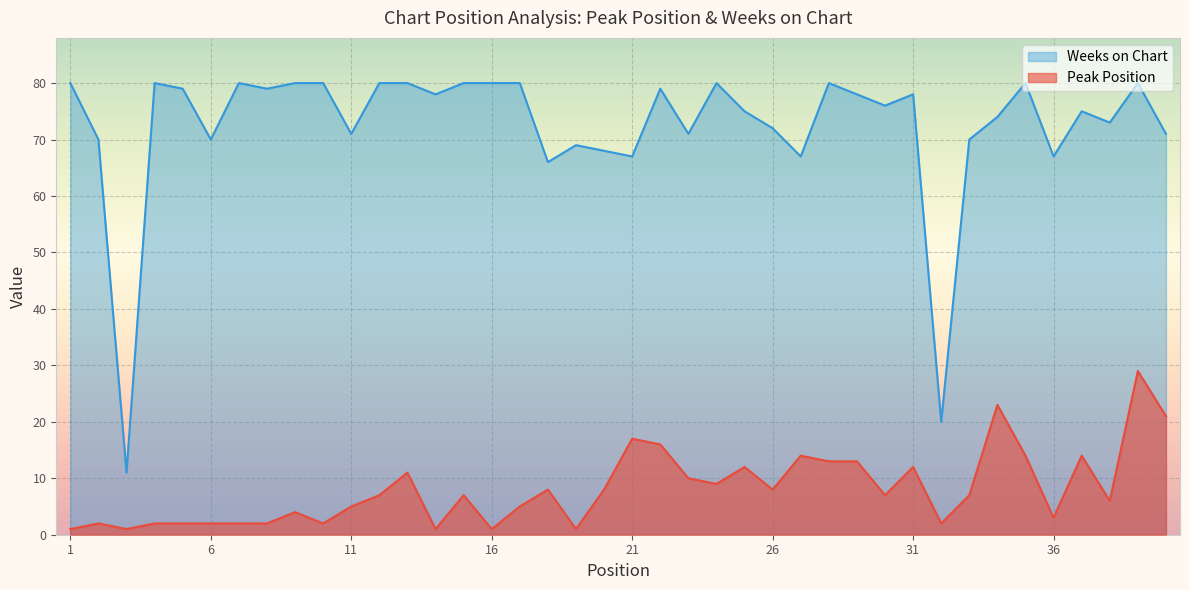

List the series in order of their overall mean, highest first.

Weeks on Chart, Peak Position